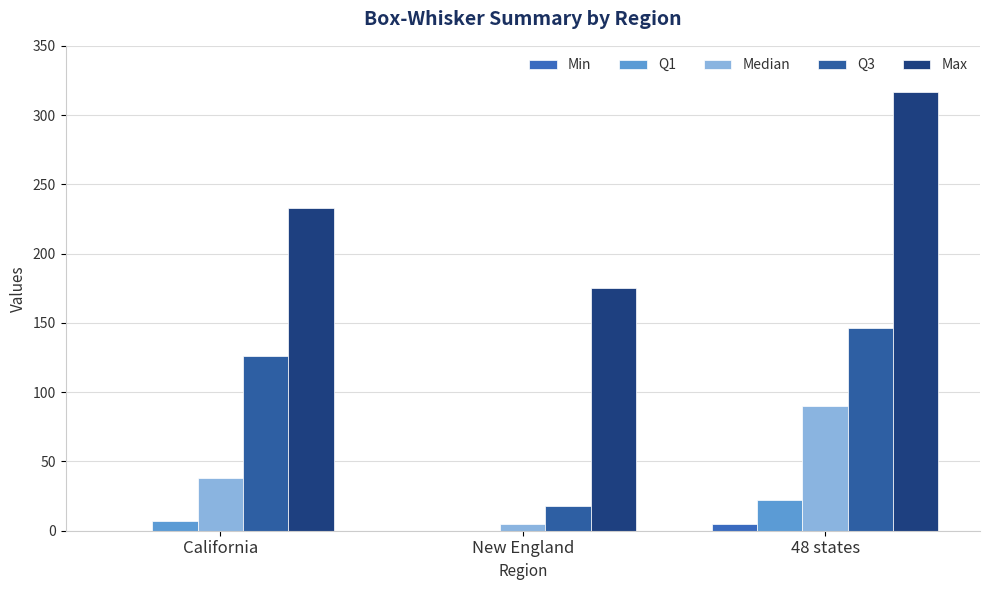

At which category does the chart reach its minimum across all series?

California